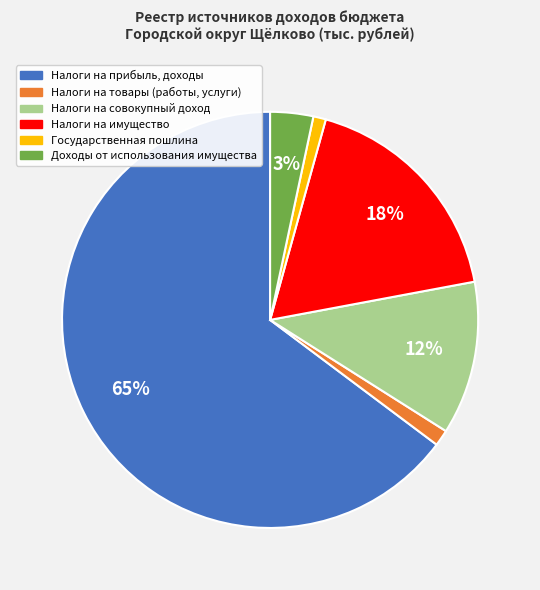

To the nearest percent, what is the difference between the largest and smallest slice percentages?

64%